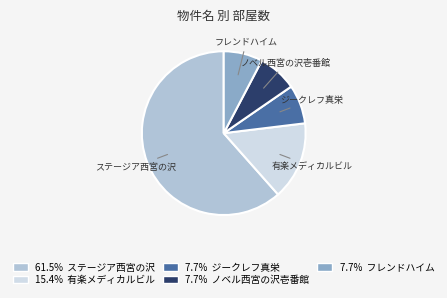

Is there a majority slice in this chart?

Yes